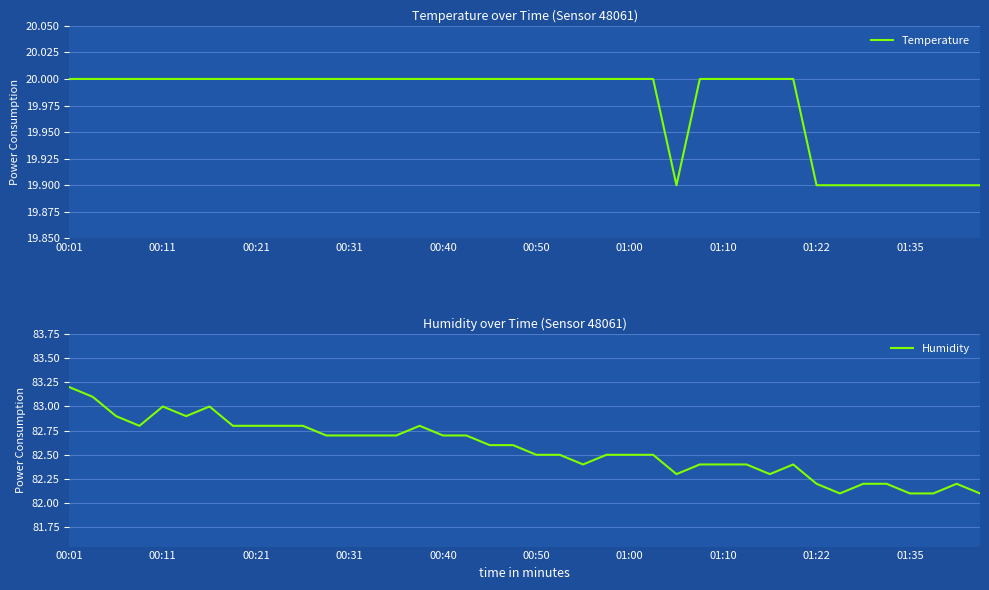

How many interior local valleys does the Humidity series have?

6